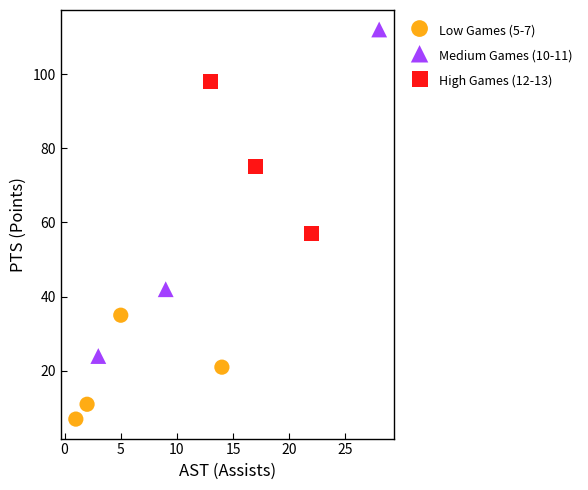

Which series has the widest spread of Y values?

Medium Games (10-11)